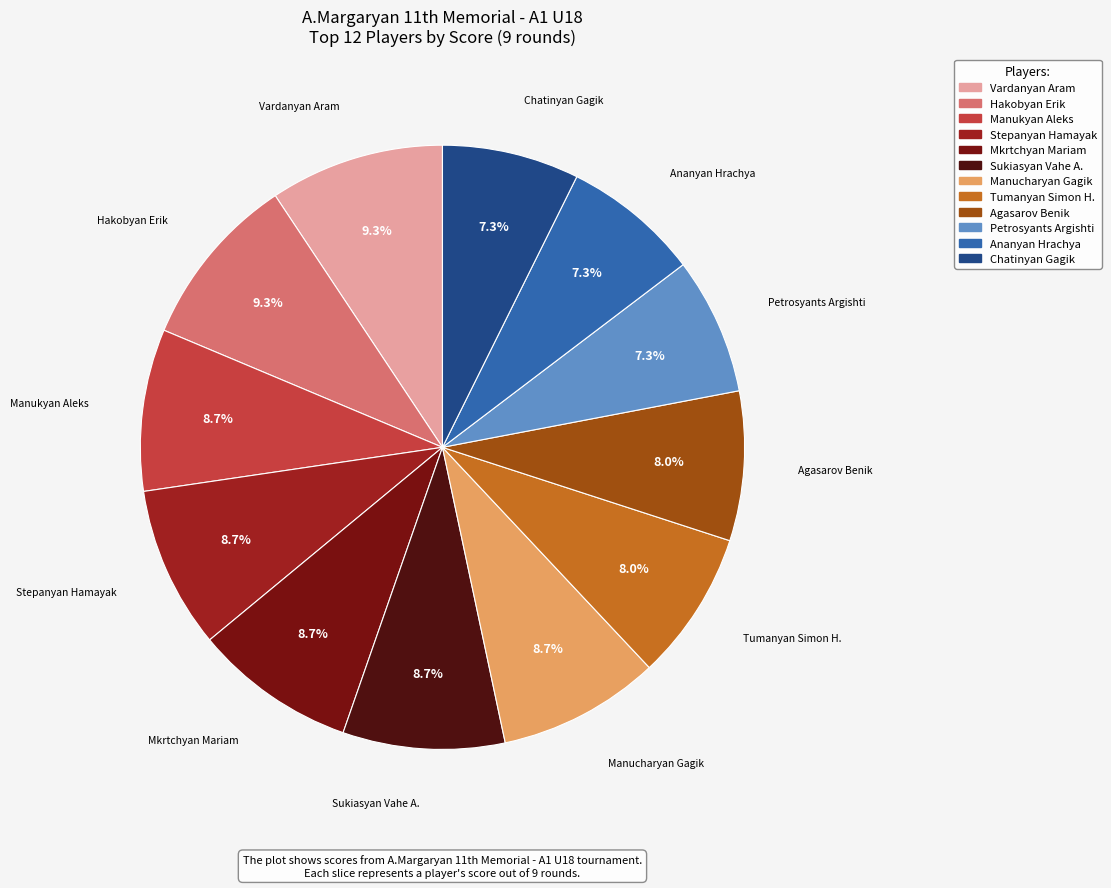

Which has a higher value, Sukiasyan Vahe A. or Tumanyan Simon H.?

Sukiasyan Vahe A.